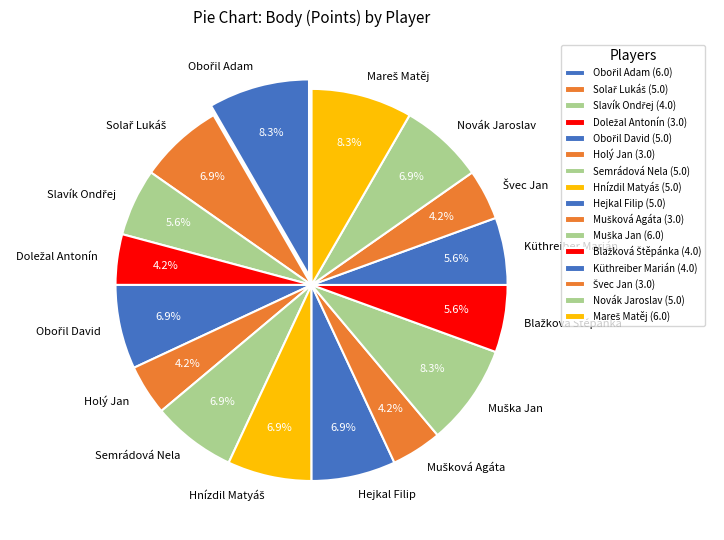

What is the ratio of the value at Novák Jaroslav to the value at Semrádová Nela?

1.0